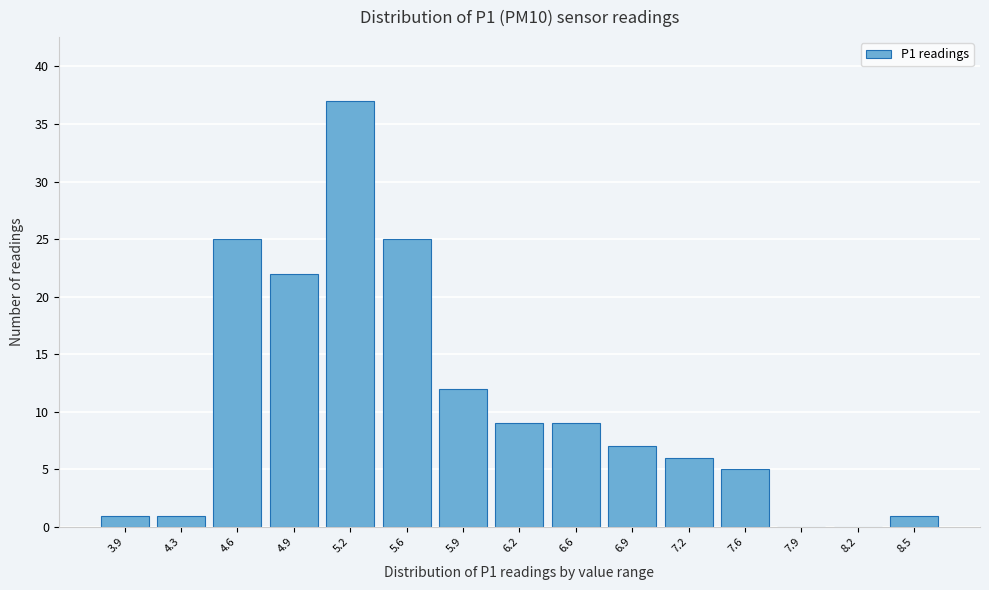

Reading right to left, what are all the values shown in this chart?

8.5=1	8.2=0	7.9=0	7.6=5	7.2=6	6.9=7	6.6=9	6.2=9	5.9=12	5.6=25	5.2=37	4.9=22	4.6=25	4.3=1	3.9=1